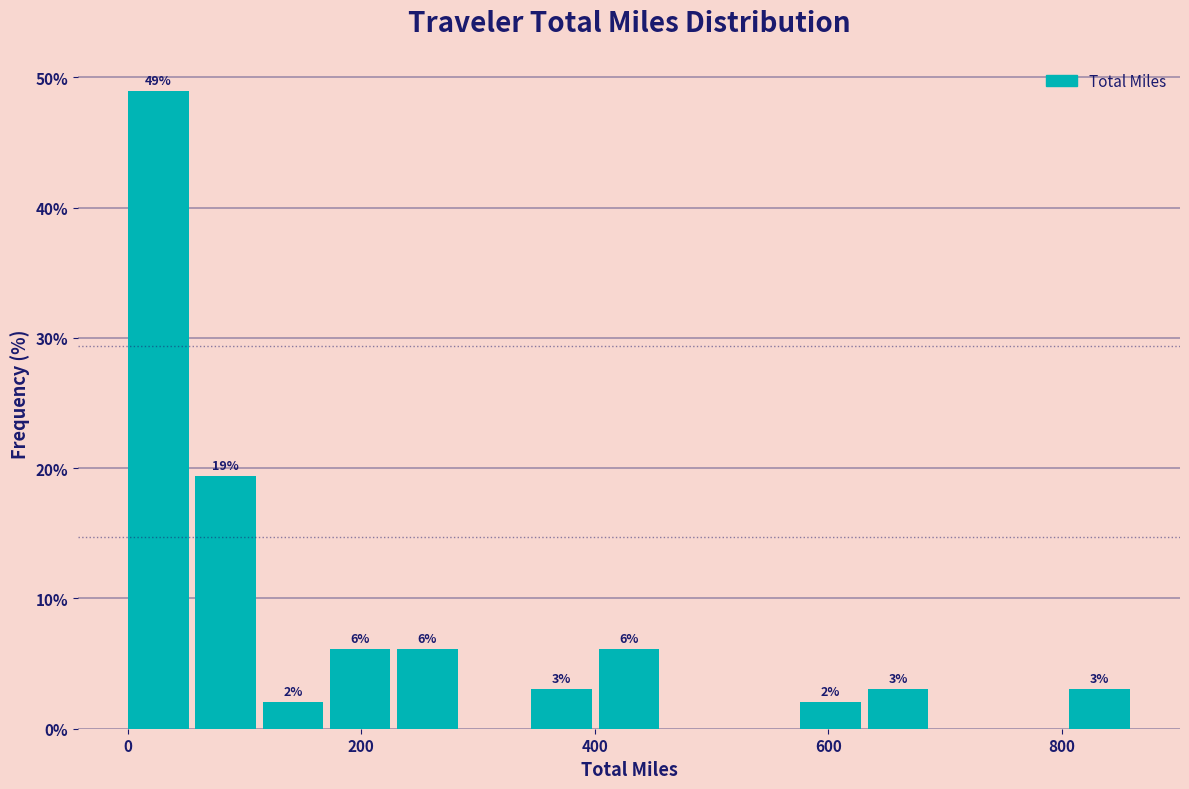

Around what value on the x-axis is the tallest bar? Give the approximate position of its centre, as read against the axis.

20